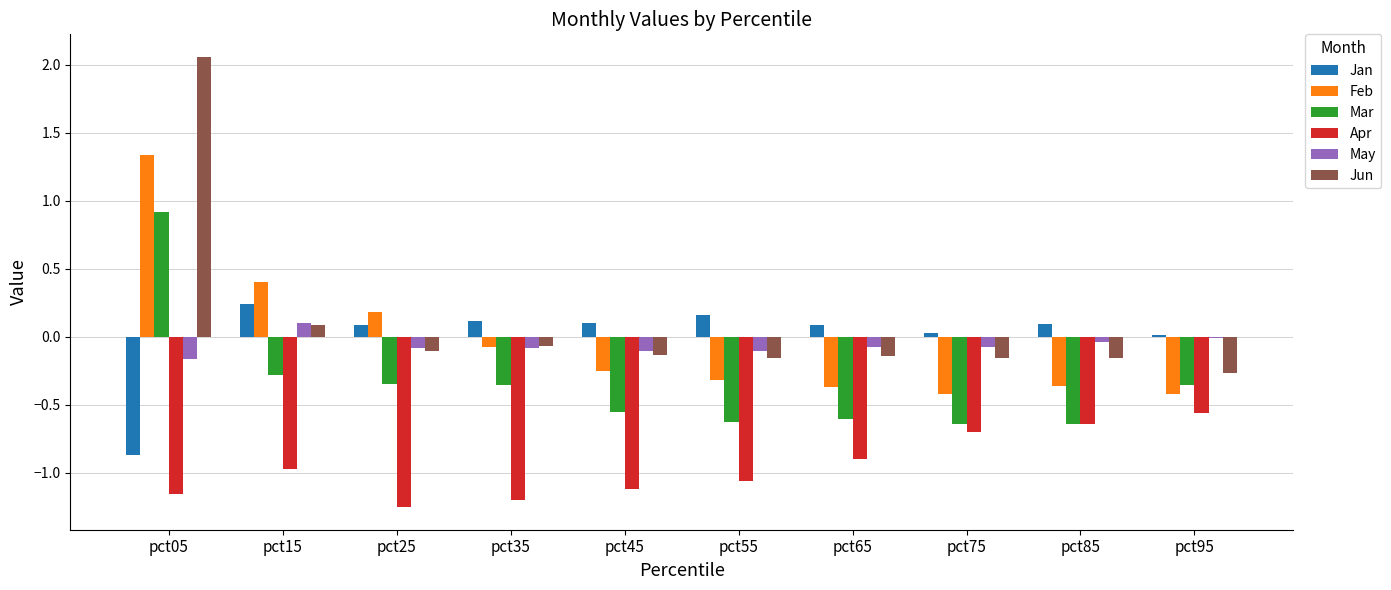

At which category is the sum across all series the highest?

pct05